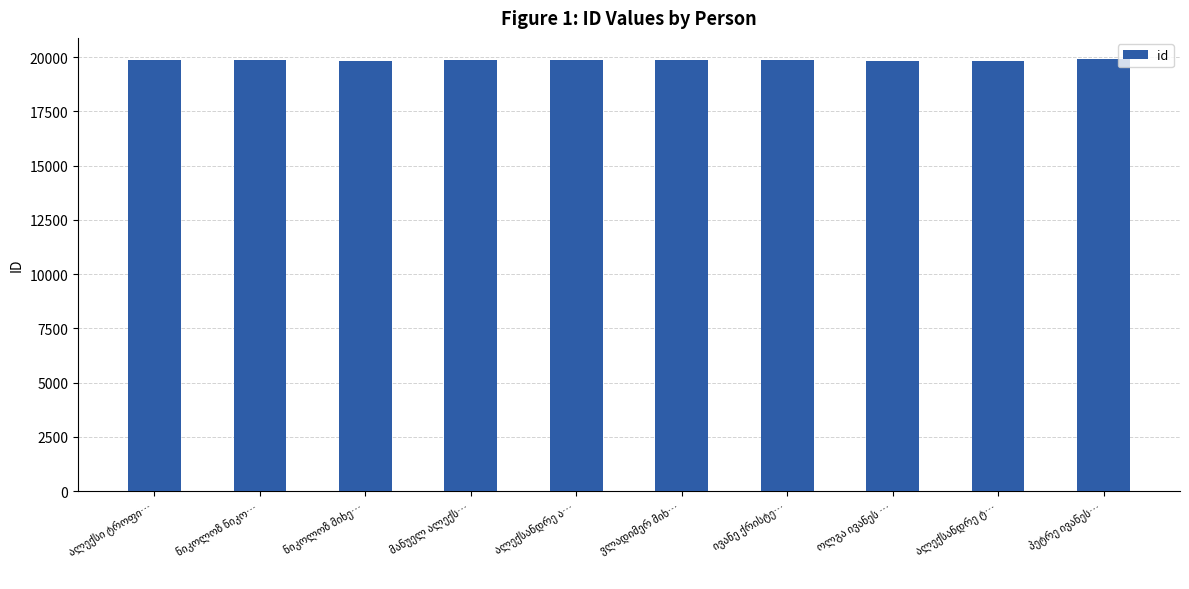

What is the value of the 2nd bar from the left?

19848